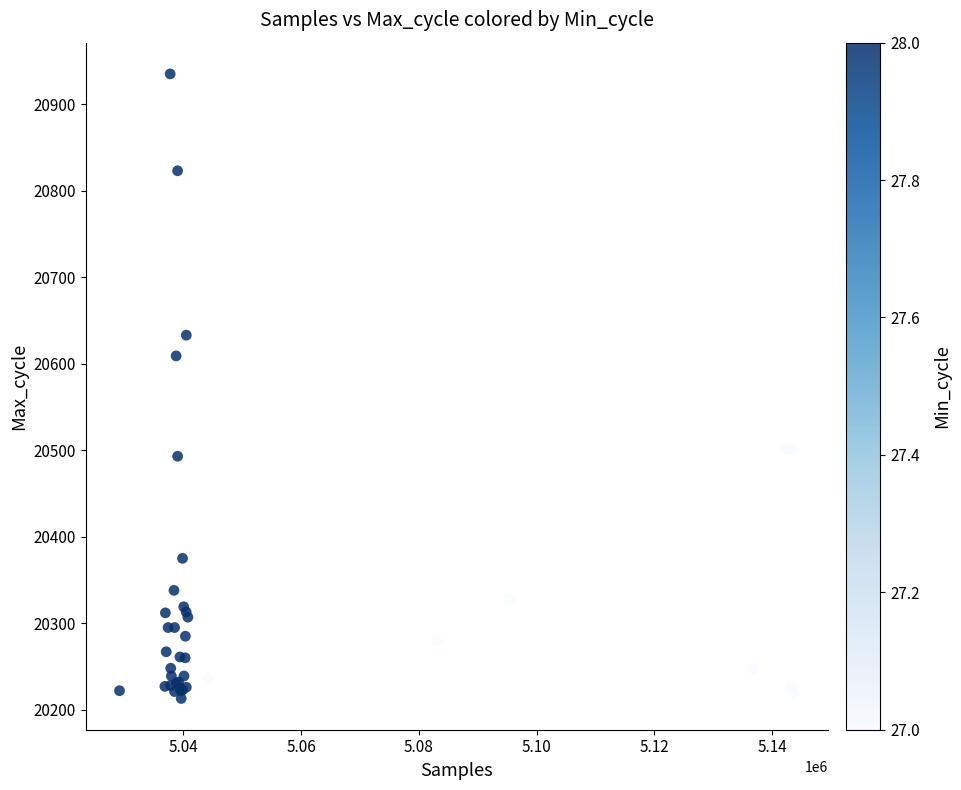

What Y value in the scatter plot is closest to 20574?

20609